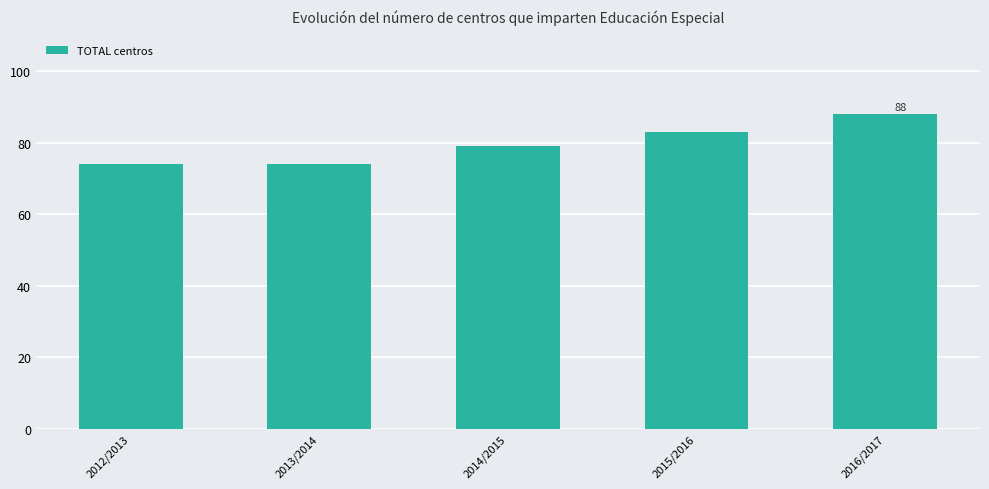

The value at 2016/2017 is 29. True or false?

False